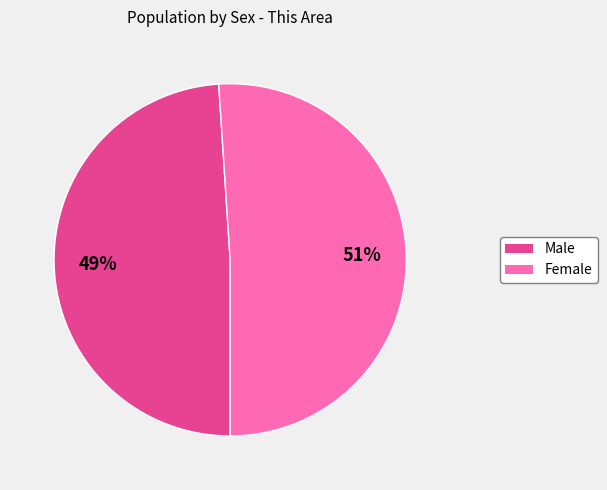

Combined, do Male and Female account for over 50%?

Yes